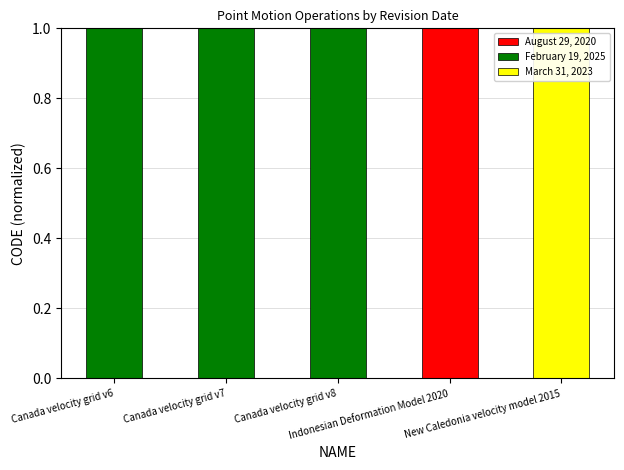

How many categories are shown in the chart?

5